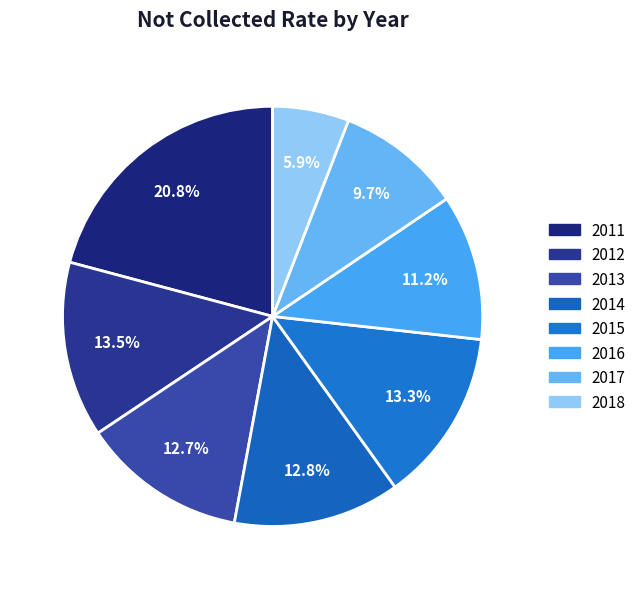

What is the largest slice in the pie chart?

2011